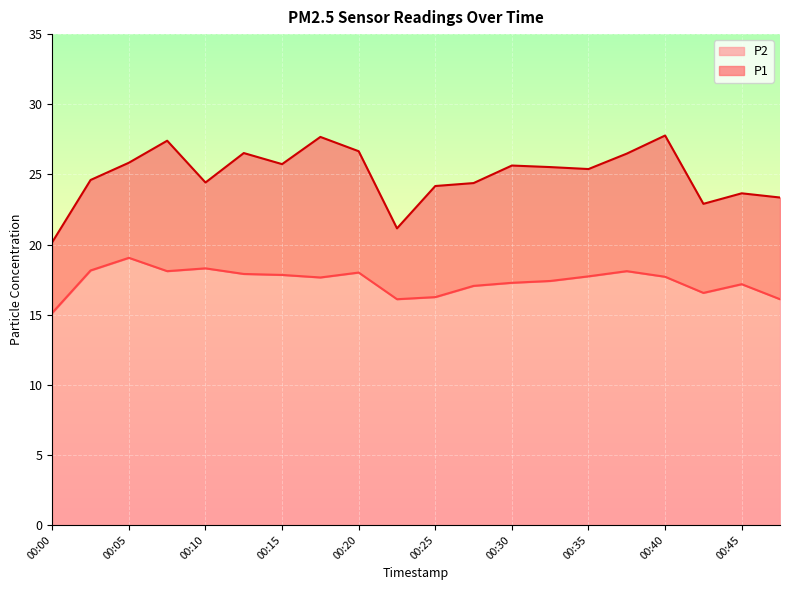

Where is P1 nearest to the value 23?

00:42